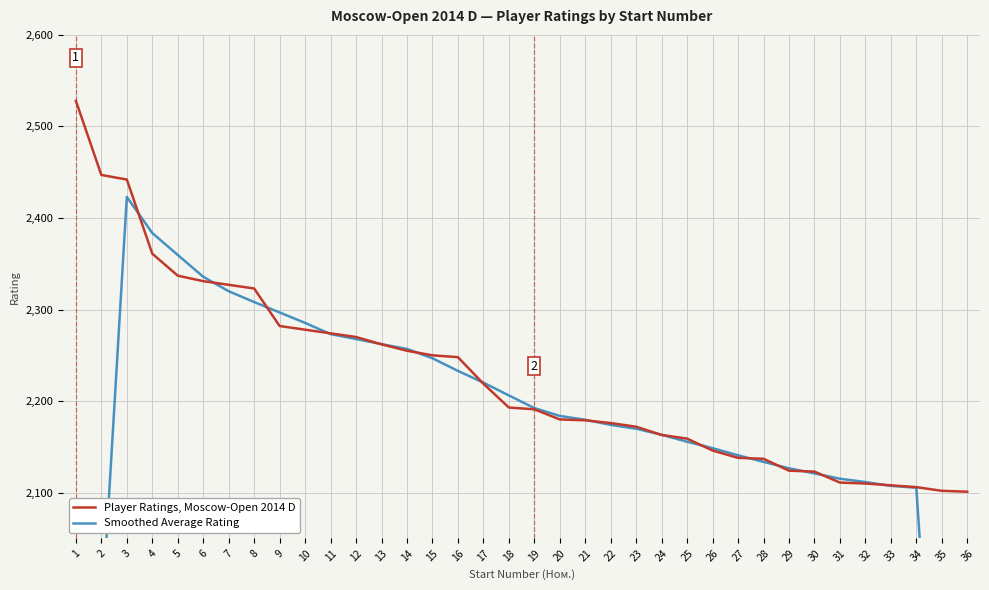

The Smoothed Average Rating series shows 733.0 at 12. True or false?

False